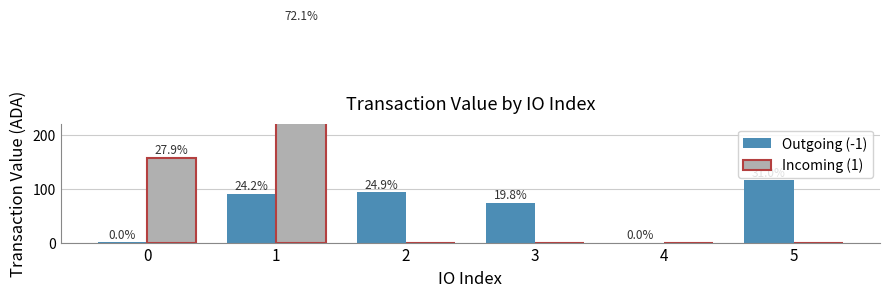

Read the Incoming (1) value at 1.

405.5